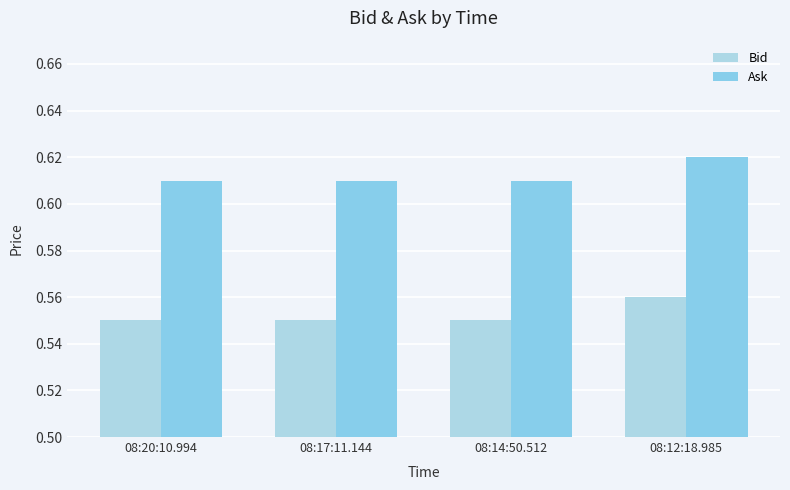

What is the greatest value displayed?

0.6